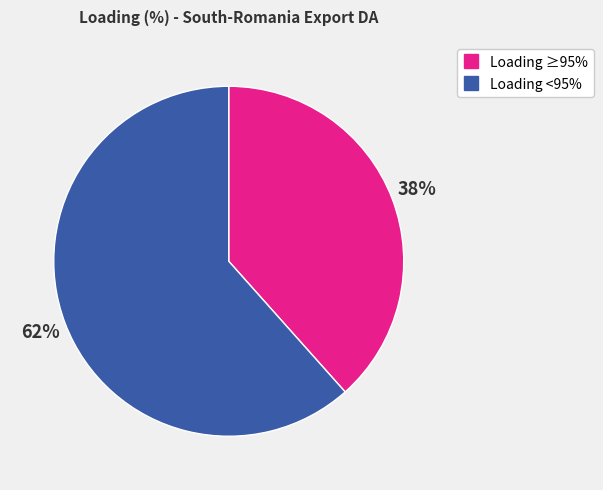

To the nearest percent, what is the average slice percentage?

50%